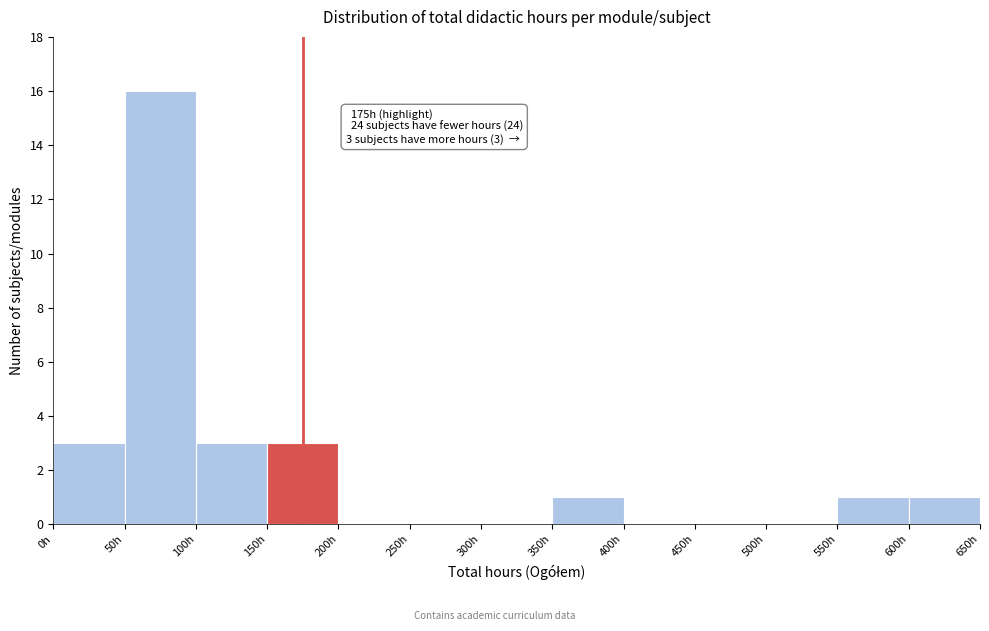

Over which range of the x-axis is the bar tallest?

50 to 100